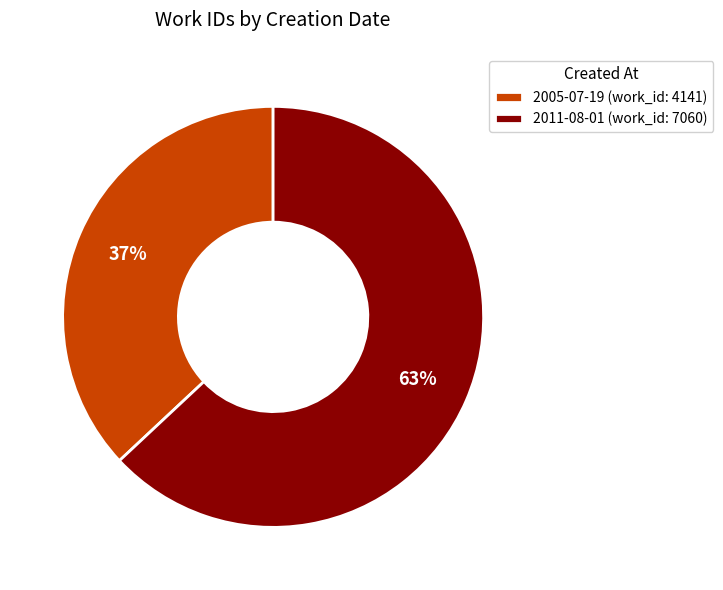

To the nearest percent, what percentage of the pie is 2005-07-19?

37%